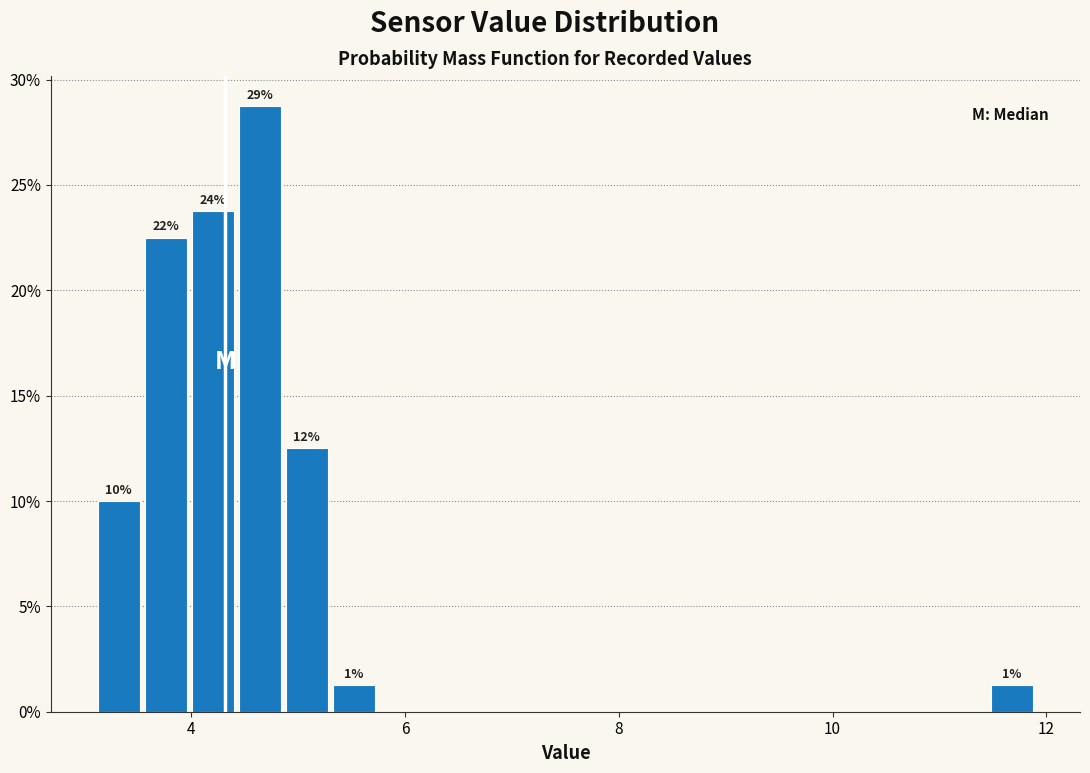

Around what value on the x-axis is the tallest bar? Give the approximate position of its centre, as read against the axis.

4.6